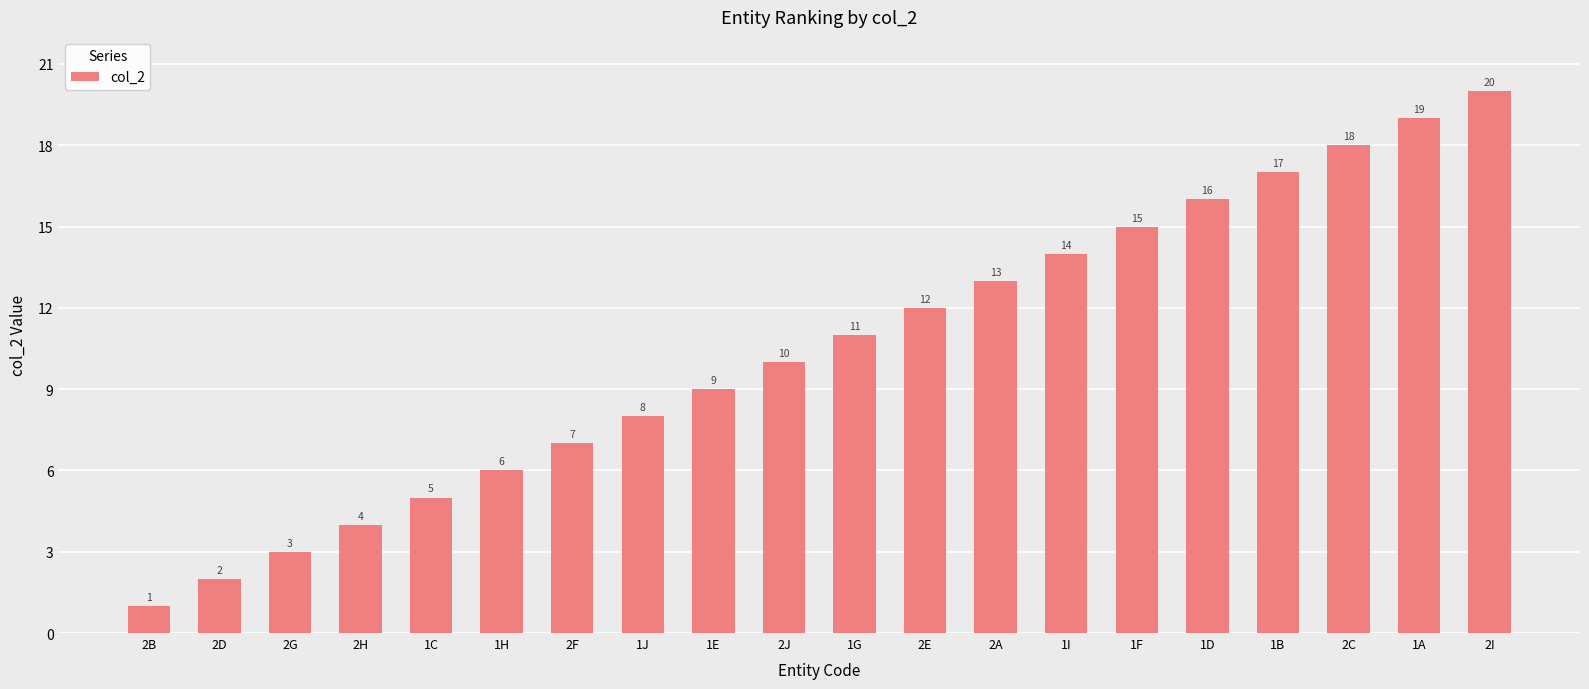

How many data points are less than 11?

10